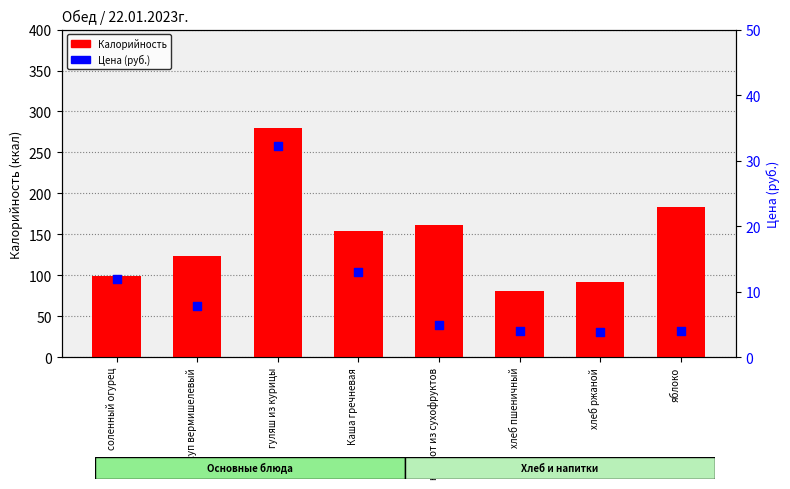

Is the value of Калорийность at гуляш из курицы greater than the value of Цена (руб.) at хлеб пшеничный?

Yes